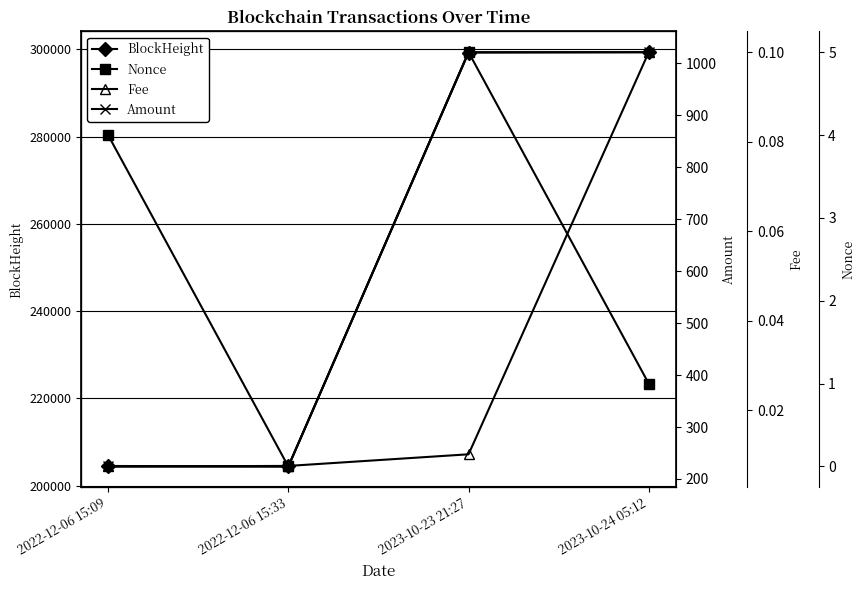

True or false: Fee has more than 0 points higher than both neighbors.

False